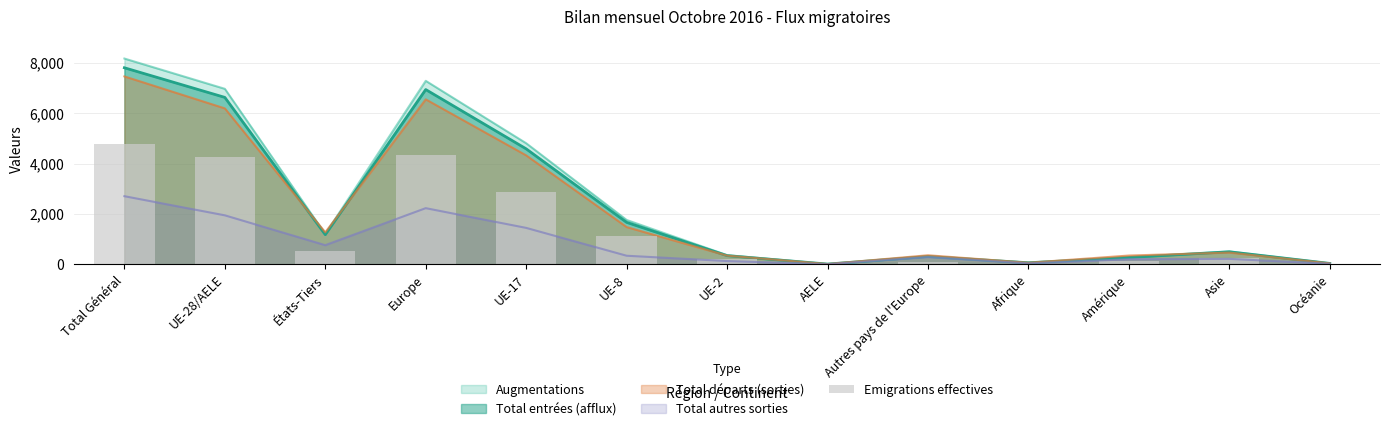

What is the label of the 3rd bar from the right?

Amérique